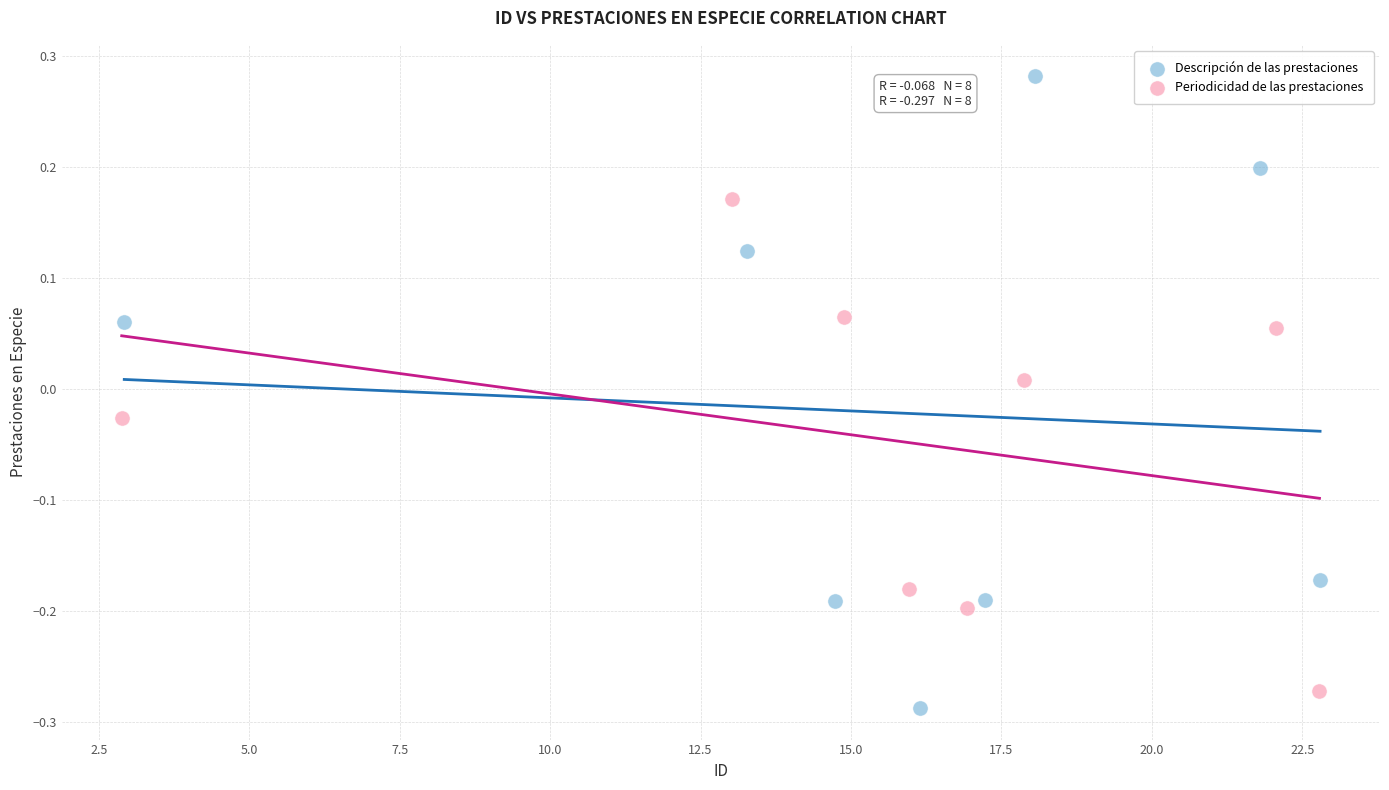

Which series has the widest spread of Y values?

Descripción de las prestaciones